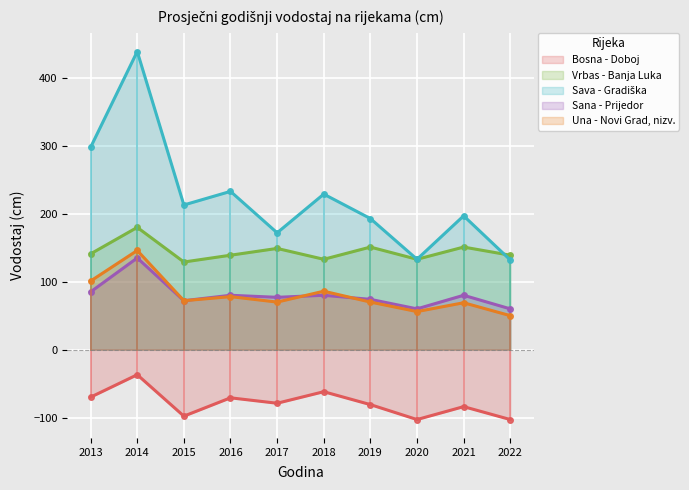

What is the value of the Sana - Prijedor point at the 1st from the left?

85